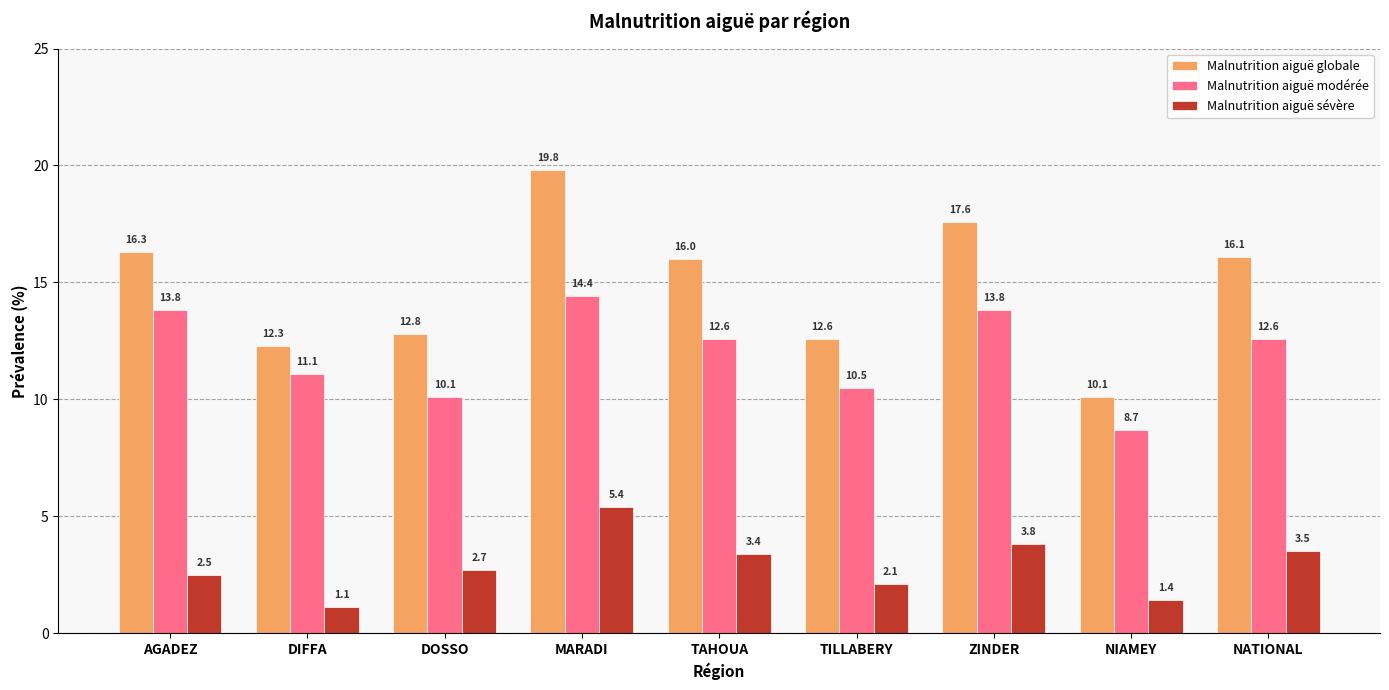

Reading right to left, extract all data points from this chart.

Malnutrition aiguë globale: NATIONAL=16.1	NIAMEY=10.1	ZINDER=17.6	TILLABERY=12.6	TAHOUA=16.0	MARADI=19.8	DOSSO=12.8	DIFFA=12.3	AGADEZ=16.3
Malnutrition aiguë modérée: NATIONAL=12.6	NIAMEY=8.7	ZINDER=13.8	TILLABERY=10.5	TAHOUA=12.6	MARADI=14.4	DOSSO=10.1	DIFFA=11.1	AGADEZ=13.8
Malnutrition aiguë sévère: NATIONAL=3.5	NIAMEY=1.4	ZINDER=3.8	TILLABERY=2.1	TAHOUA=3.4	MARADI=5.4	DOSSO=2.7	DIFFA=1.1	AGADEZ=2.5